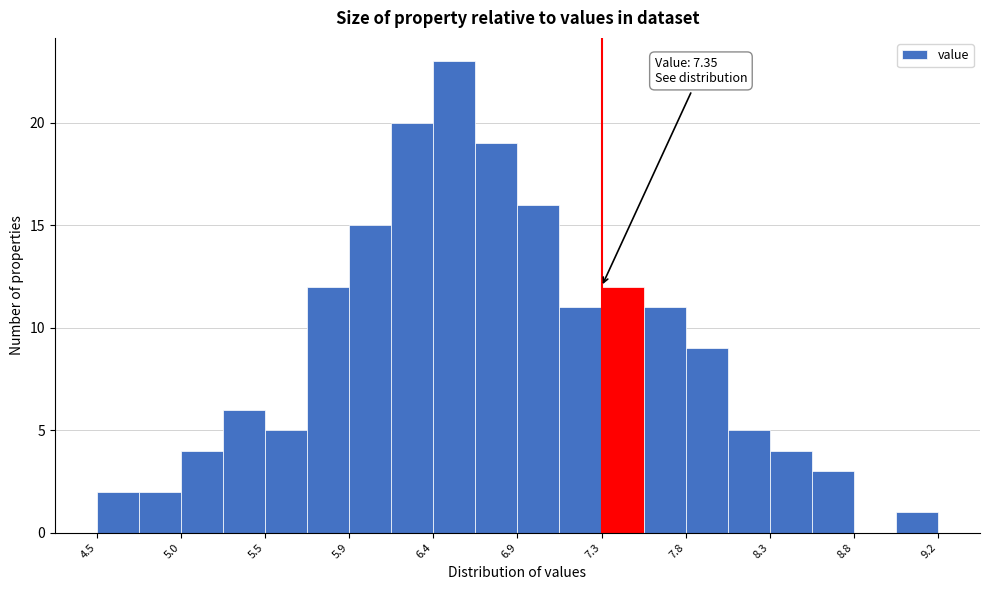

Over which range of the x-axis is the bar tallest?

6.40 to 6.65